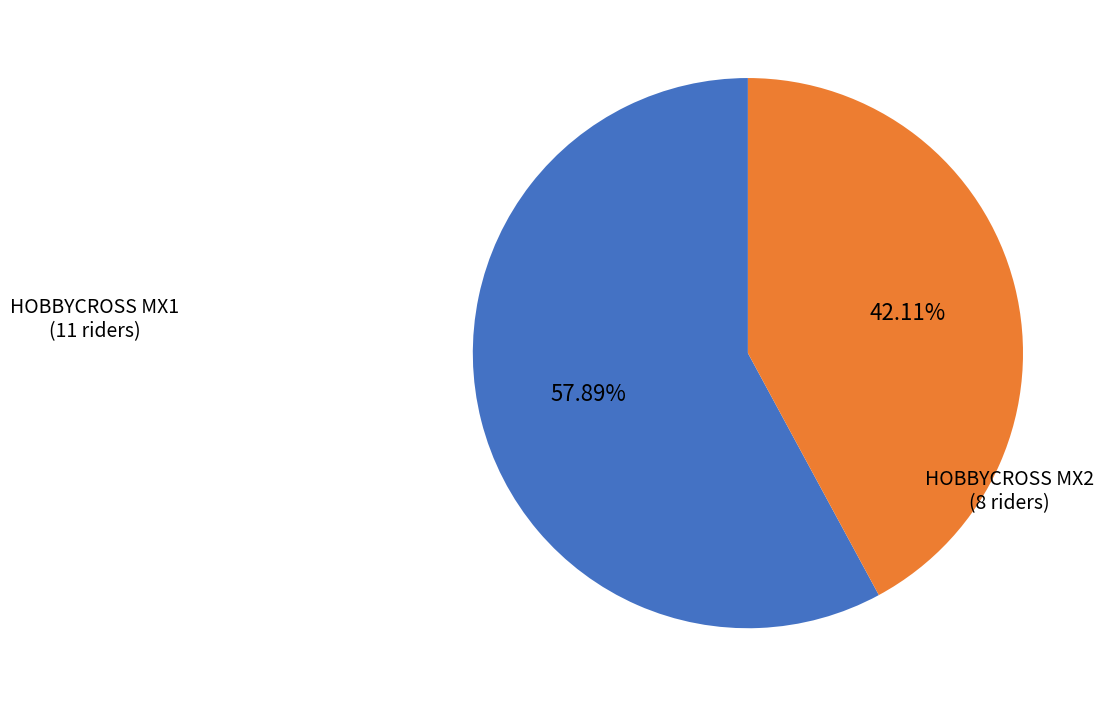

How many segments does this pie chart have?

2